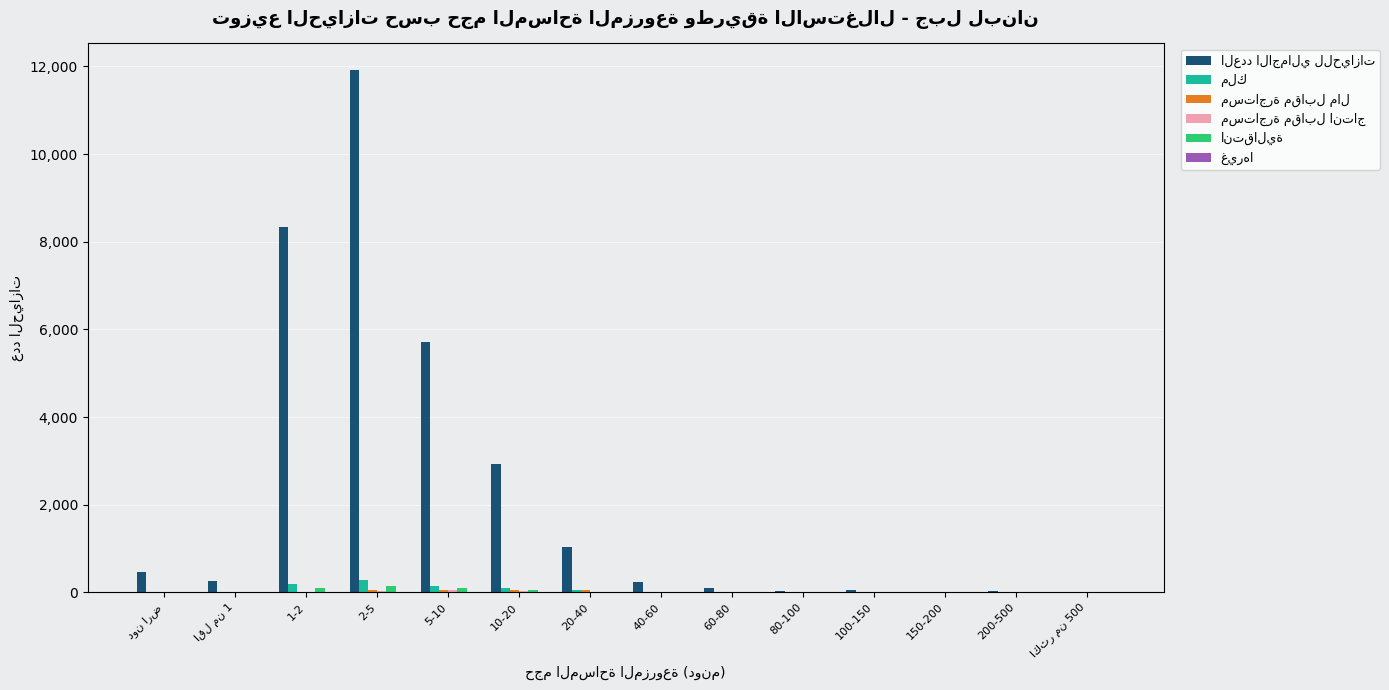

Read the العدد الاجمالي للحيازات value at 20-40.

1042